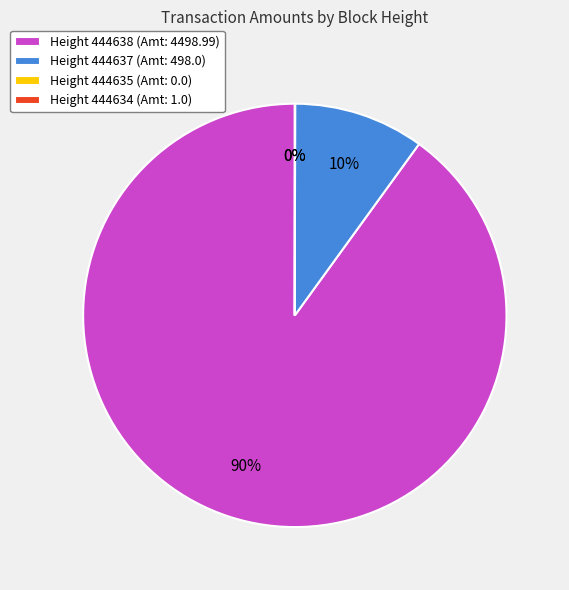

Is 444637 the majority of the pie?

No